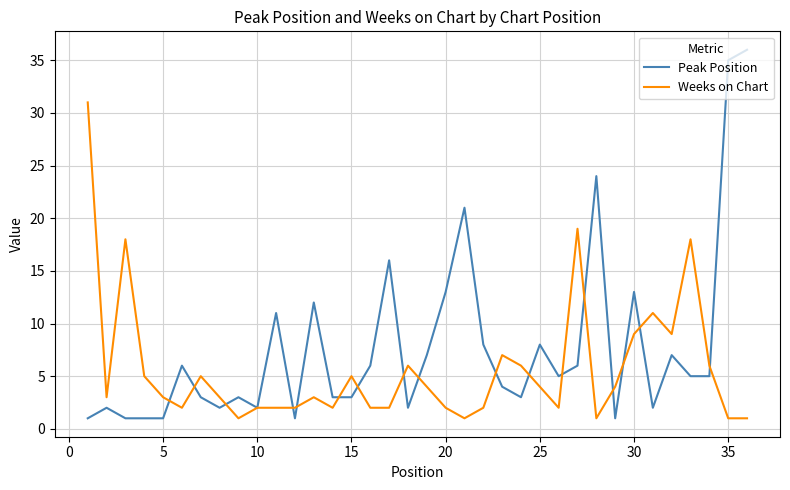

Reading left to right, transcribe all the data shown in this chart.

Peak Position: 1	2	1	1	1	6	3	2	3	2	11	1	12	3	3	6	16	2	7	13	21	8	4	3	8	5	6	24	1	13	2	7	5	5	35	36
Weeks on Chart: 31	3	18	5	3	2	5	3	1	2	2	2	3	2	5	2	2	6	4	2	1	2	7	6	4	2	19	1	4	9	11	9	18	6	1	1